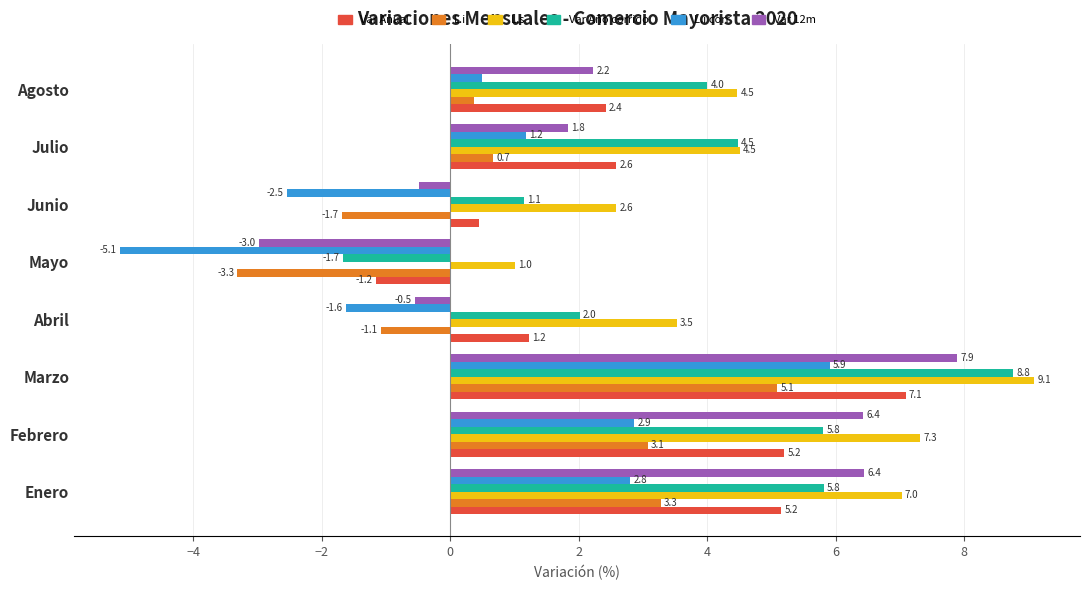

What is the average value of the L.i series?

0.8